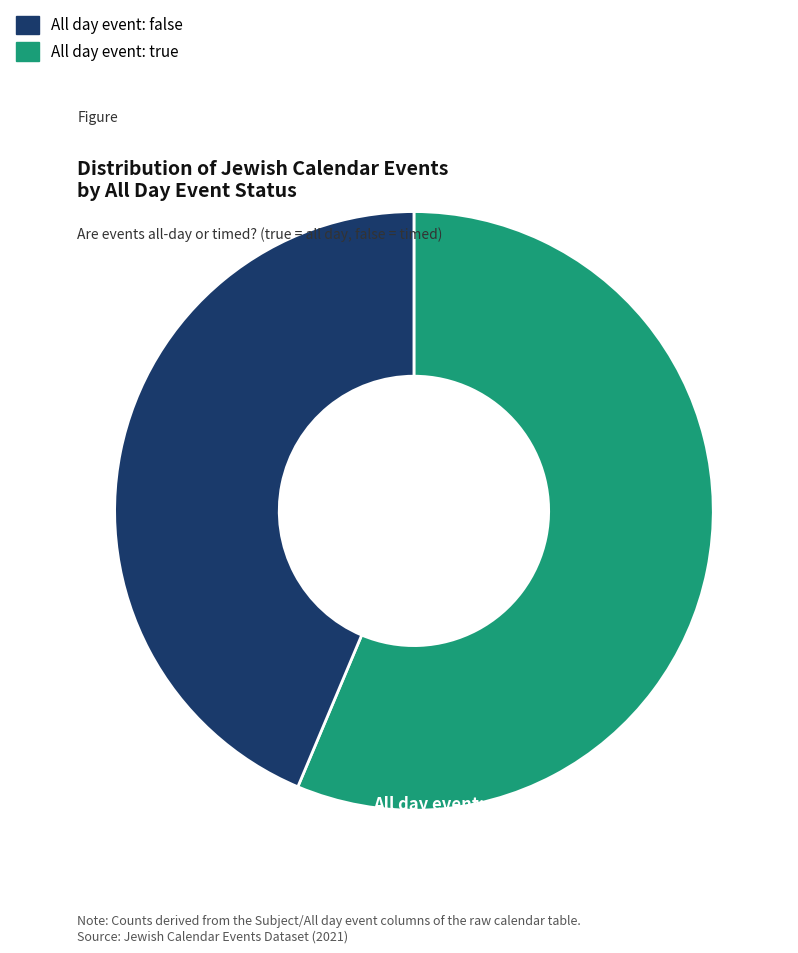

Is there a majority slice in this chart?

Yes